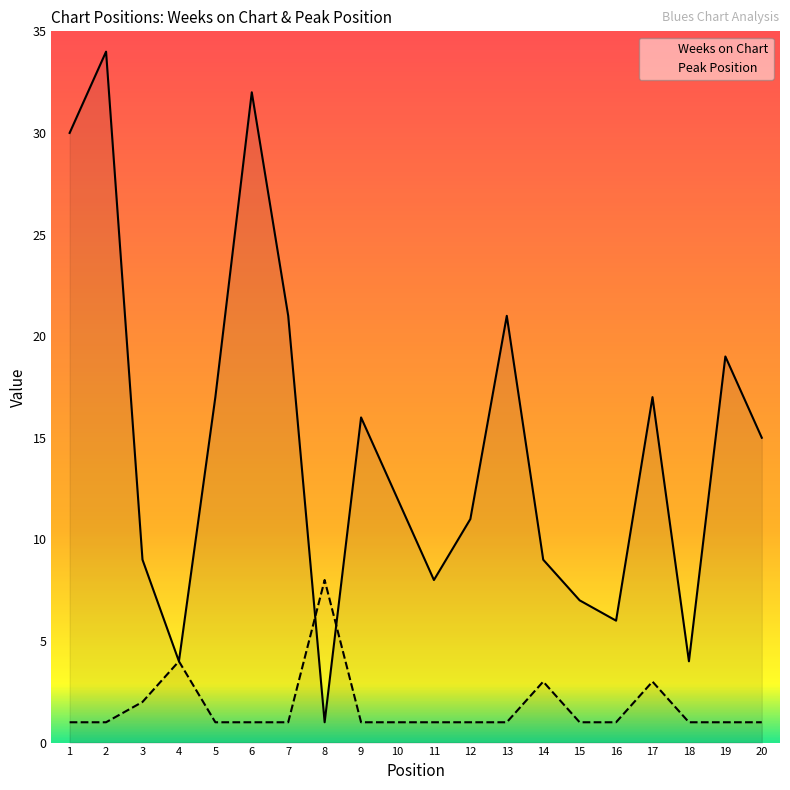

The value of Peak Position at 17 is 3. True or false?

True